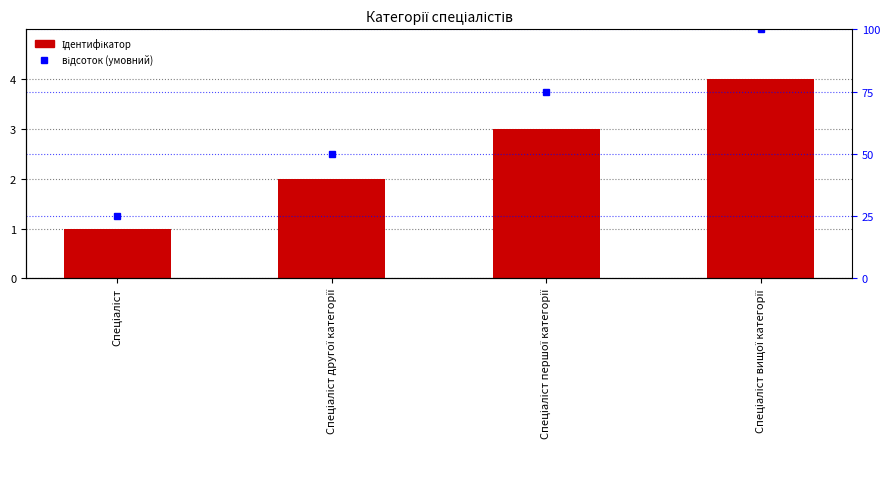

At how many categories does at least one series exceed 94?

1